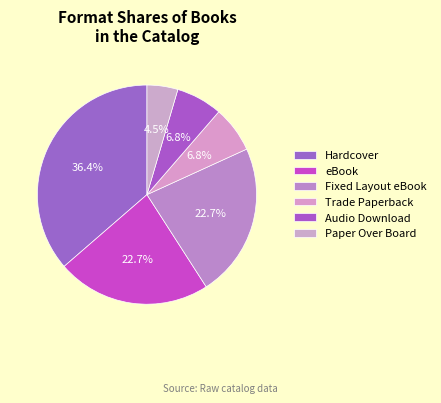

Is it true that Fixed Layout eBook is 22% of the pie?

True